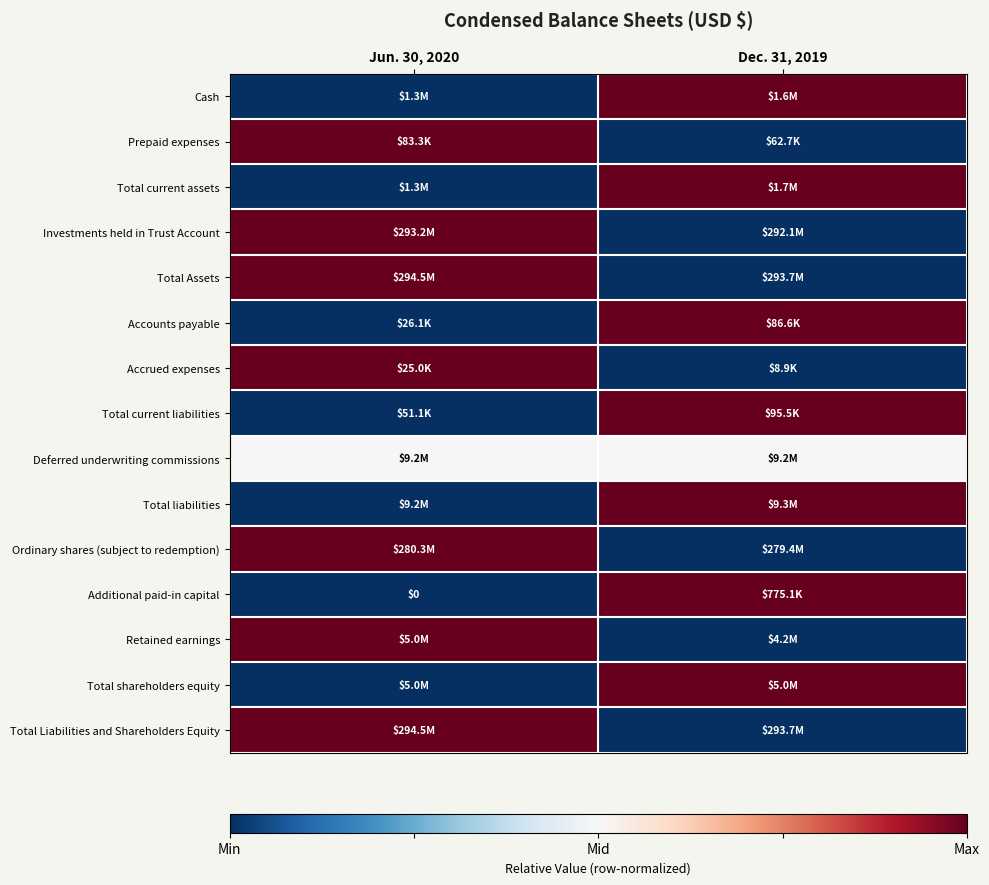

How many categories are shown in the chart?

2